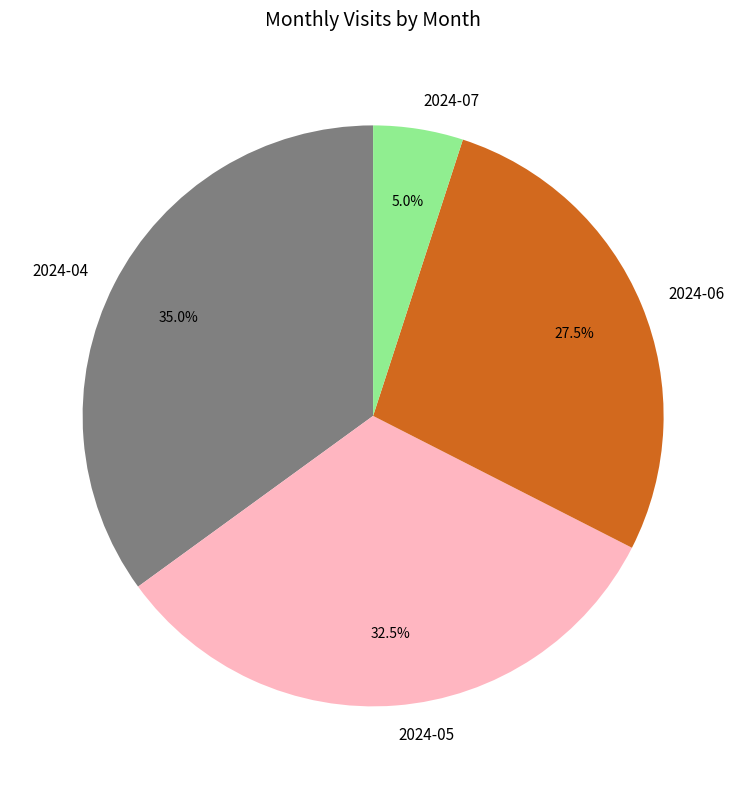

What percentage is the 2024-04 slice, to the nearest percent?

35%